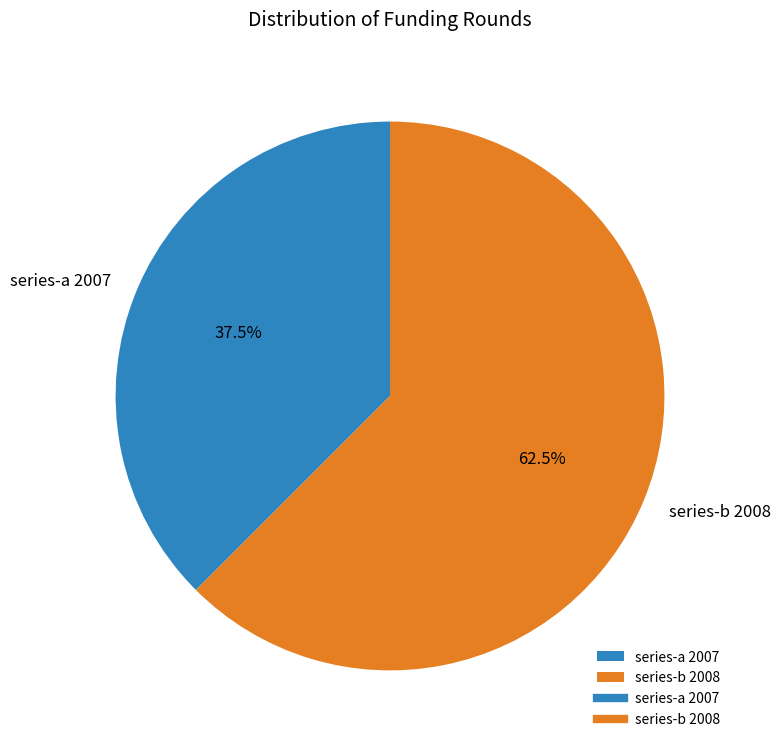

Rank the categories by value from lowest to highest.

series-a 2007, series-b 2008